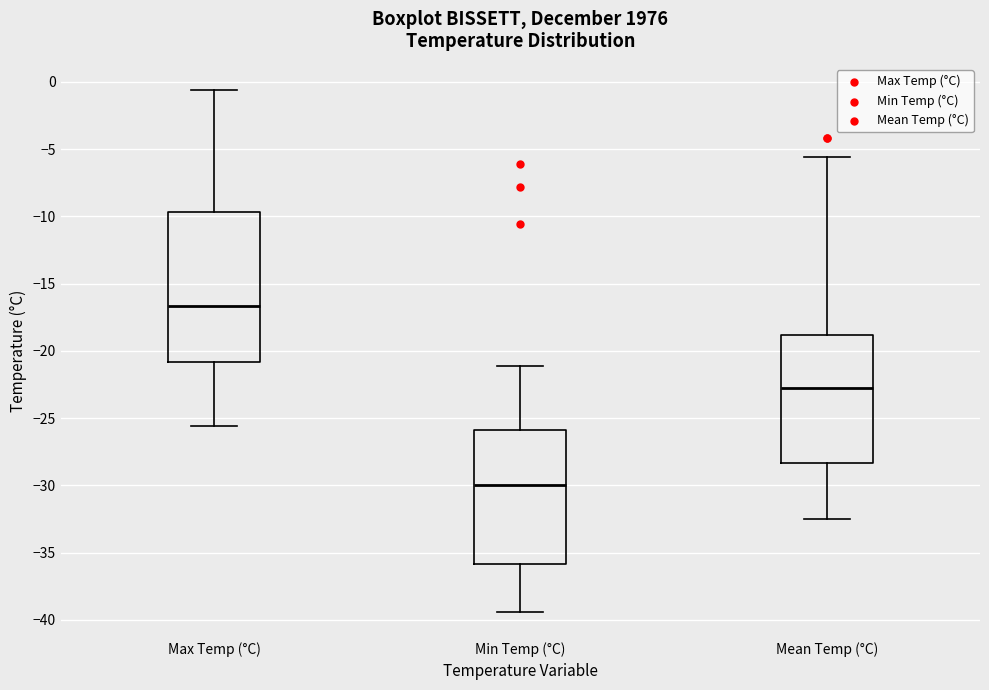

Comparing the boxes themselves (not the whiskers), which one is the tallest?

Max Temp (°C)